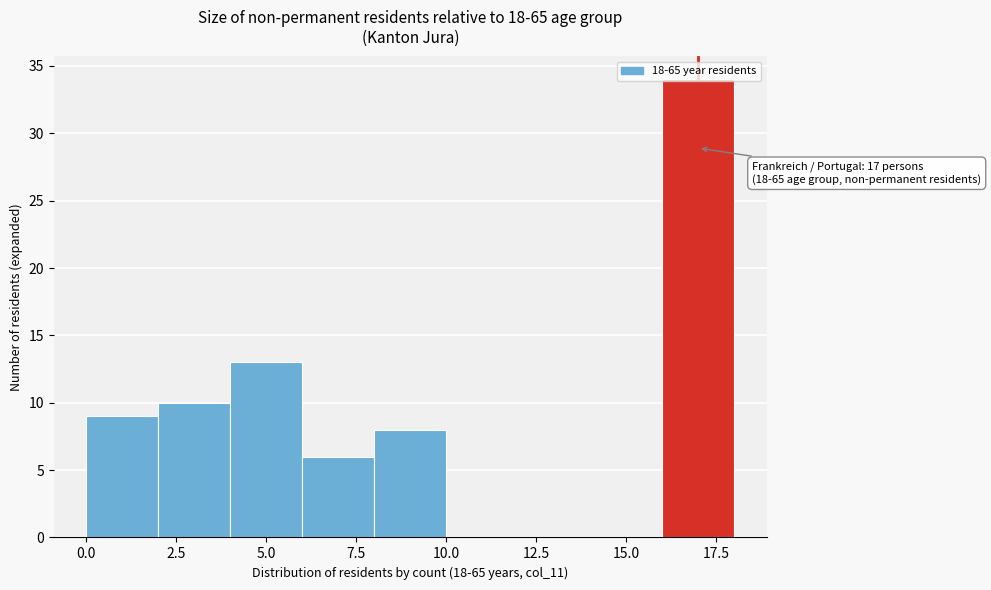

Which range on the x-axis has the tallest bar?

16 to 18